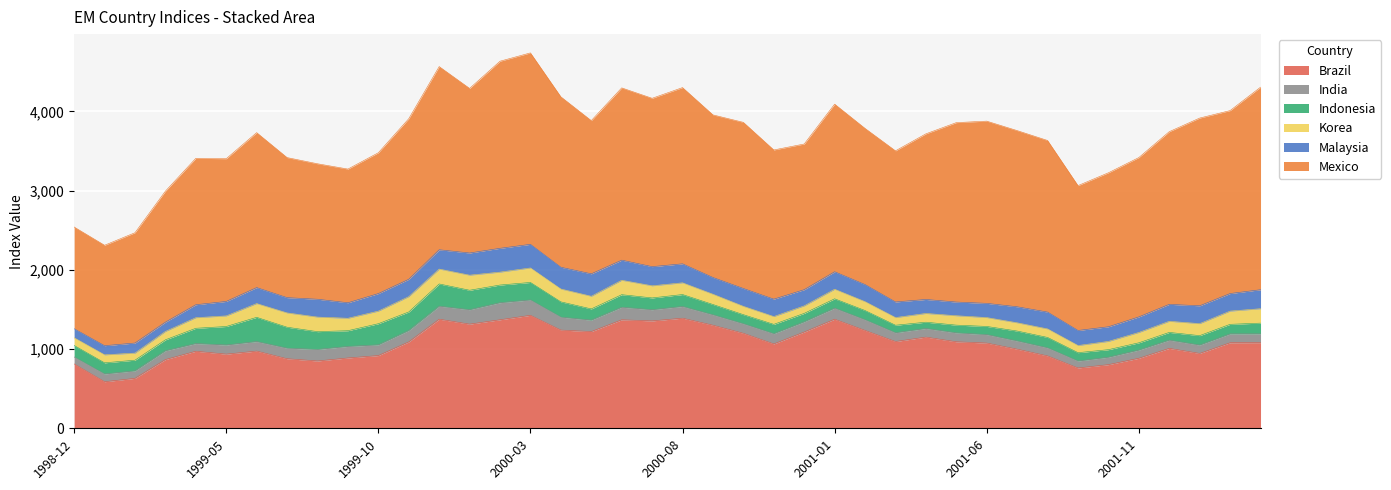

What is the label of the 9th point from the left?

1999-08